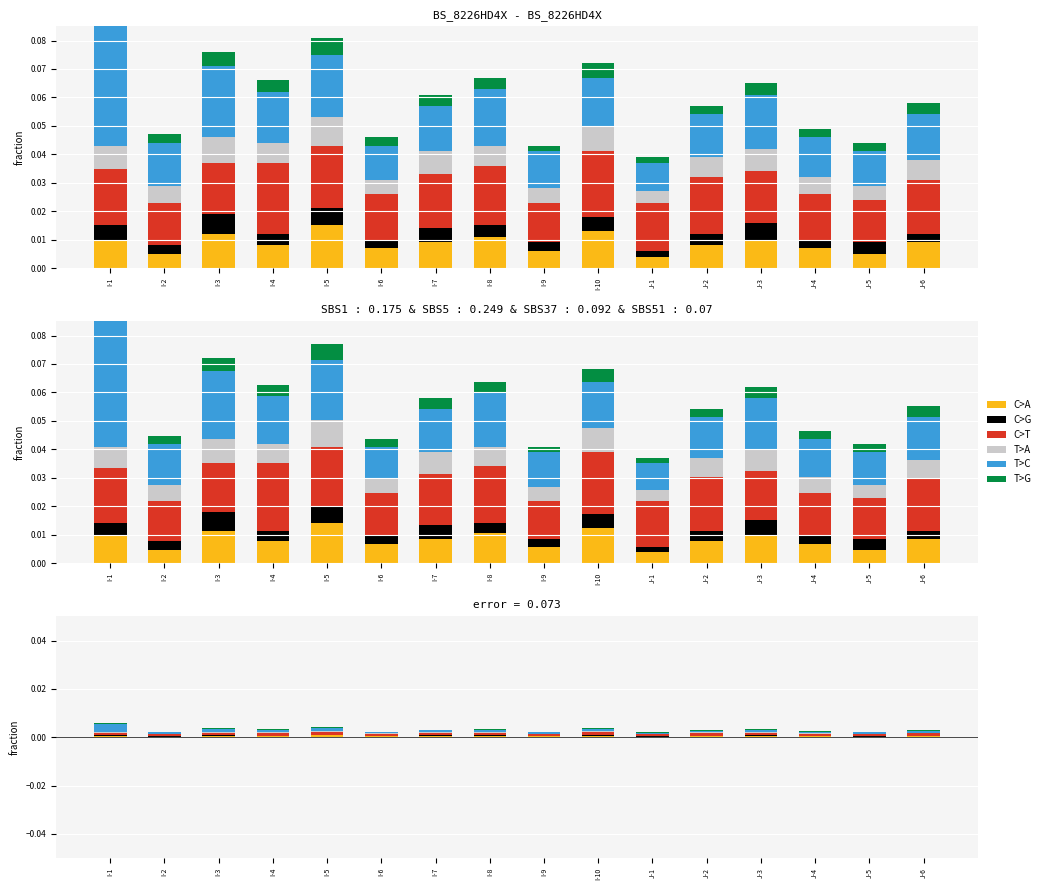

Does the chart contain any negative values?

No